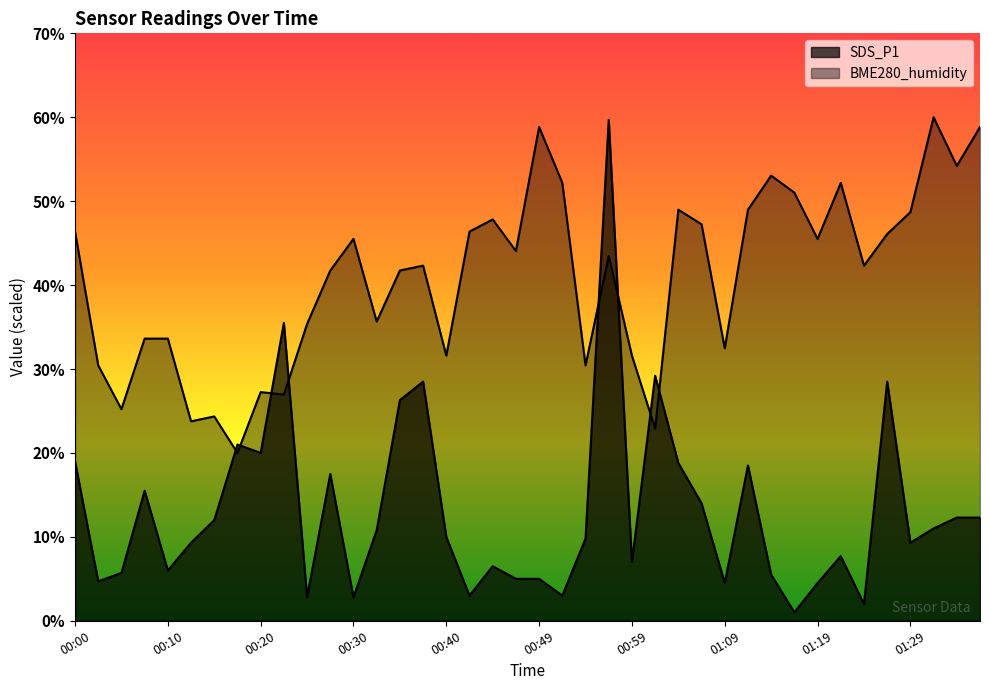

What is the label of the 37th point from the right?

00:08